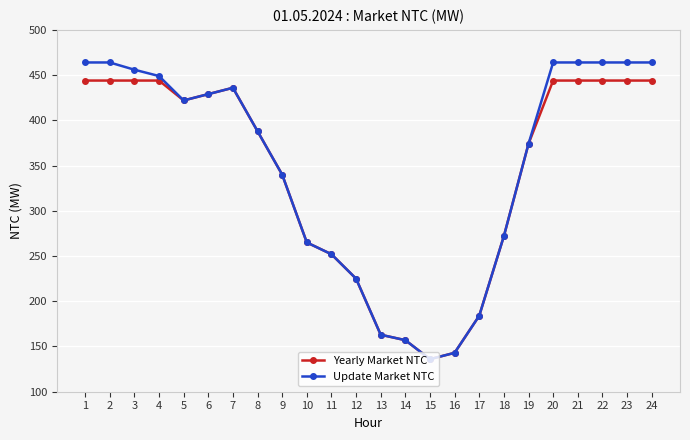

The value of Update Market NTC at 5 is 282. True or false?

False